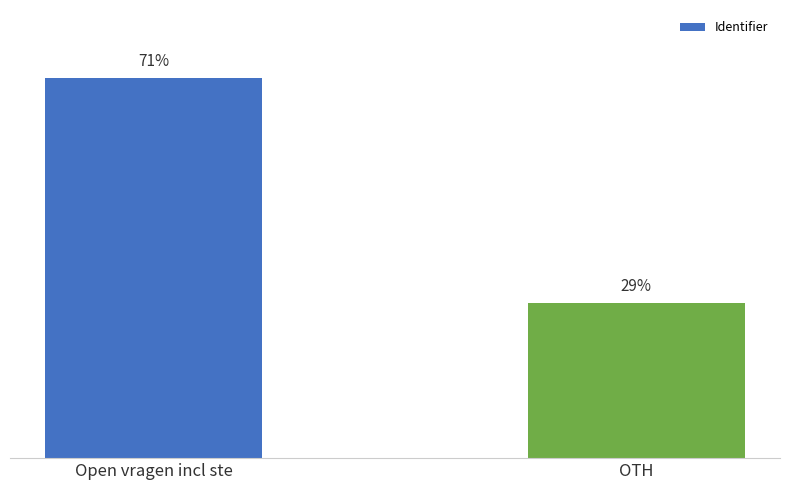

List the labels in order of value, smallest first.

OTH, Open vragen incl ste